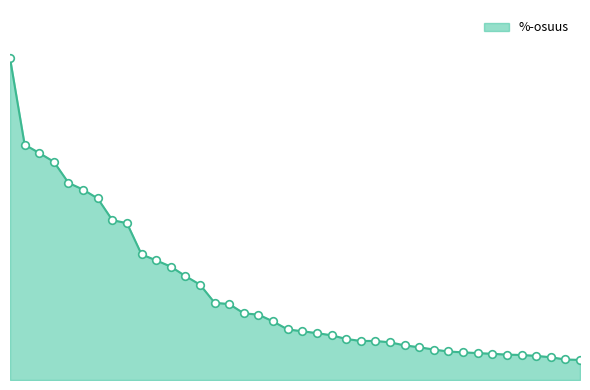

Does the chart have visible grid lines?

No